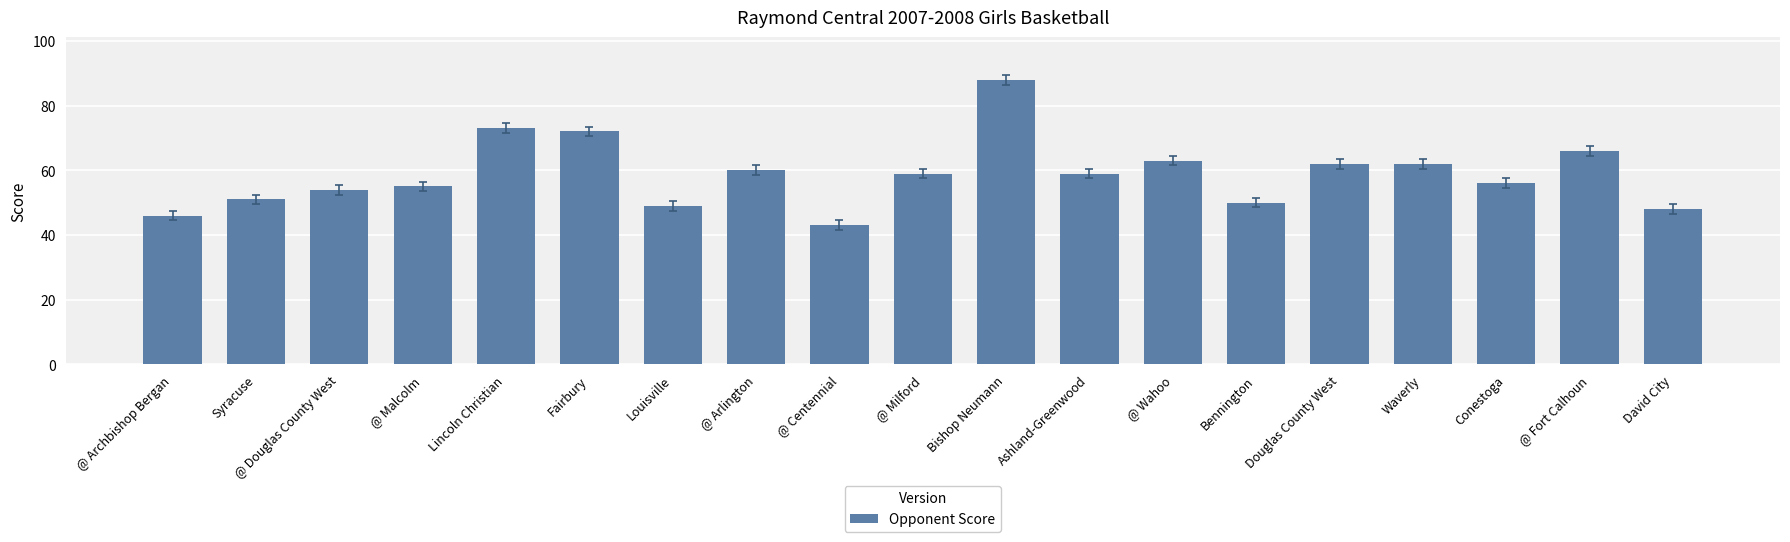

Count the number of data series in this chart.

1